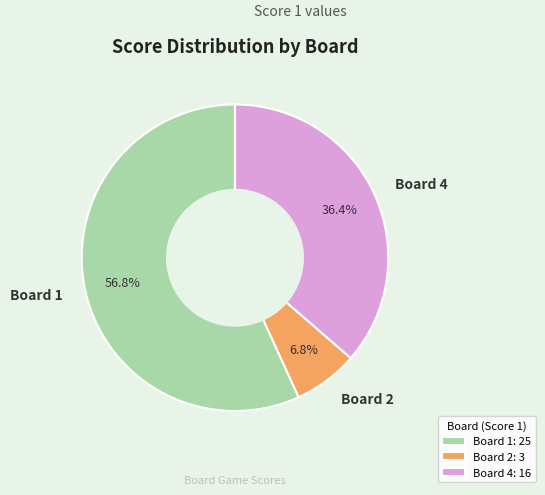

To the nearest percent, what is the difference between the Board 4 and Board 1 slice percentages?

20%